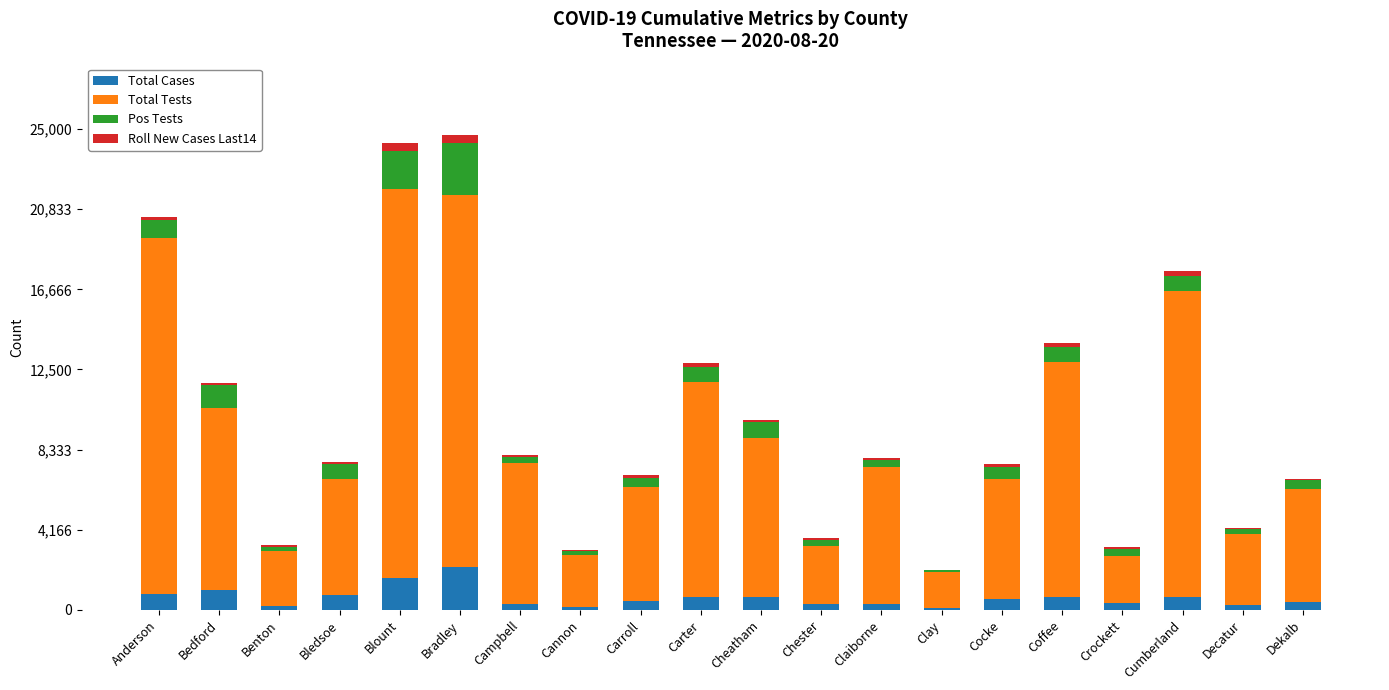

At which label does Total Cases reach its peak?

Bradley